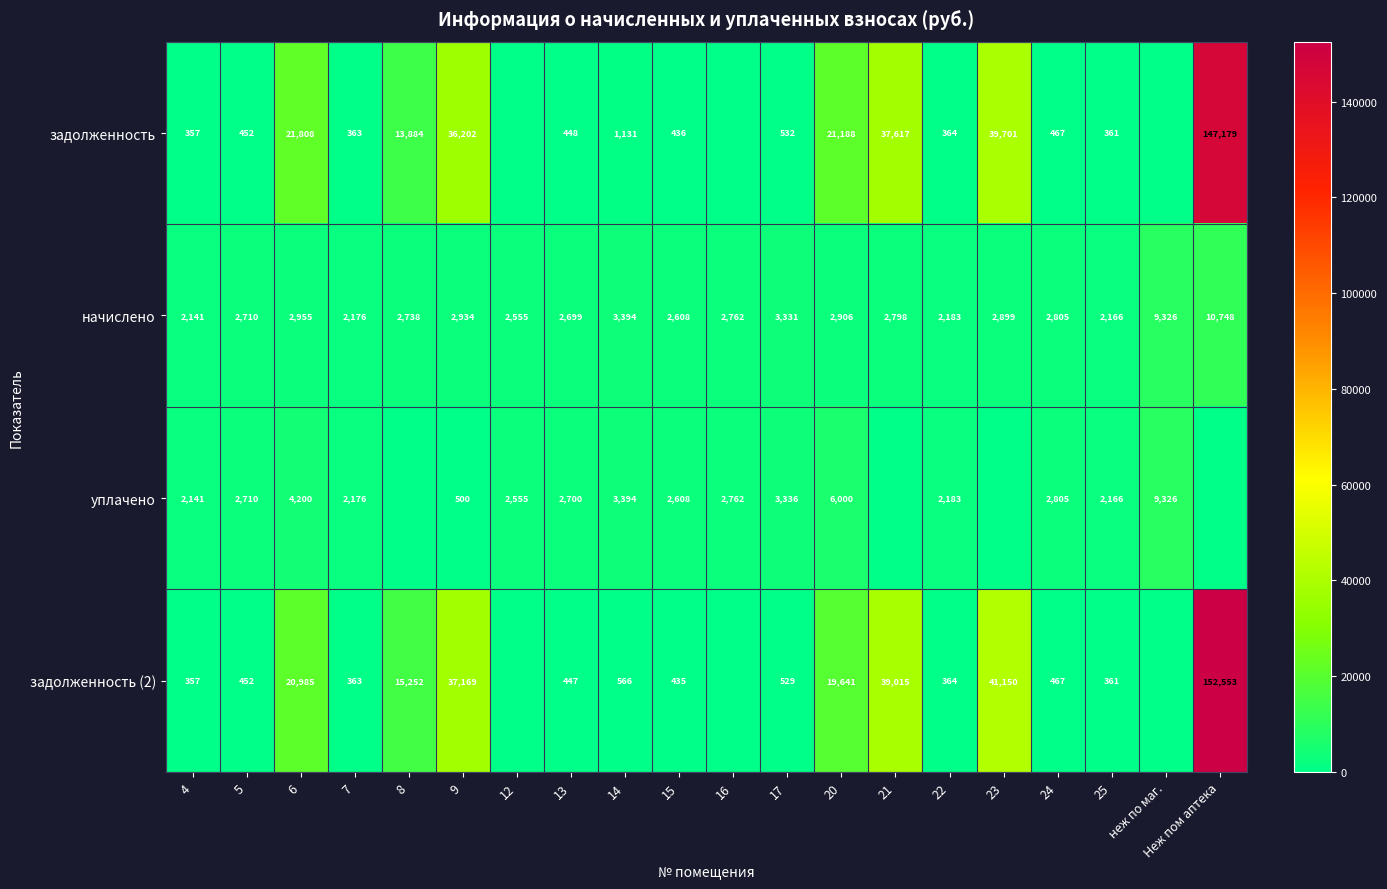

Which label corresponds to the smallest value in the chart?

12